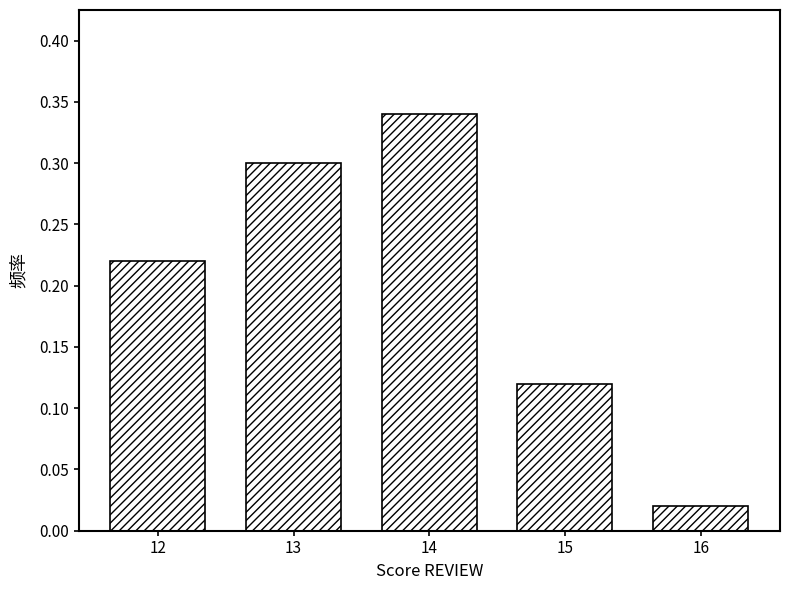

How tall is the bar that spans 15.5 to 16.5 on the x-axis? The values are not printed on the chart, so give them approximately, as read against the axis.

0.02